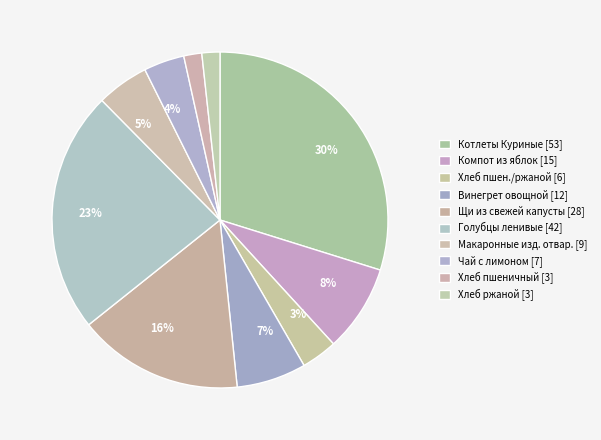

How many slices are in this pie chart?

10